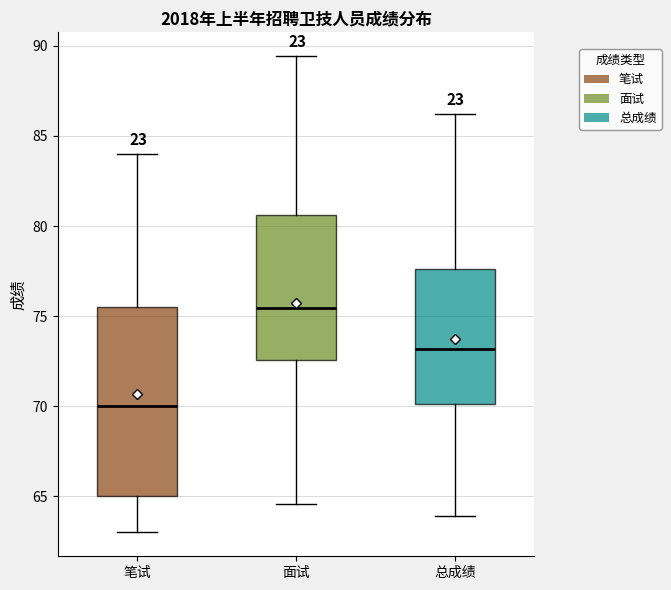

Reading left to right, read every box against the y-axis: the position of its median line, the range the box covers, and the ends of its whiskers. The values are not printed on the chart, so give them approximately, as read against the axis.

笔试: median 70.0, box 65.0 to 75.5, whiskers 63.0 to 84.0
面试: median 75.5, box 72.5 to 80.5, whiskers 64.5 to 89.5
总成绩: median 73.0, box 70.0 to 77.5, whiskers 64.0 to 86.0